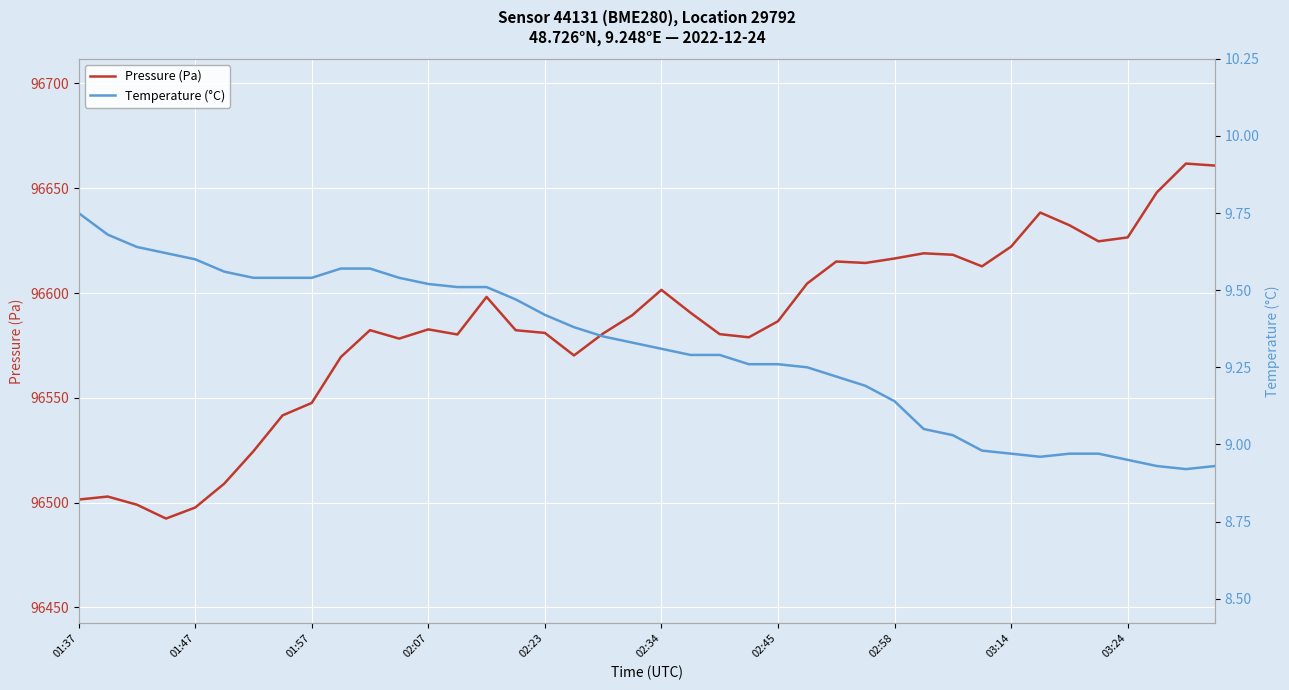

True or false: Temperature (°C) and Pressure (Pa) intersect in this chart.

False